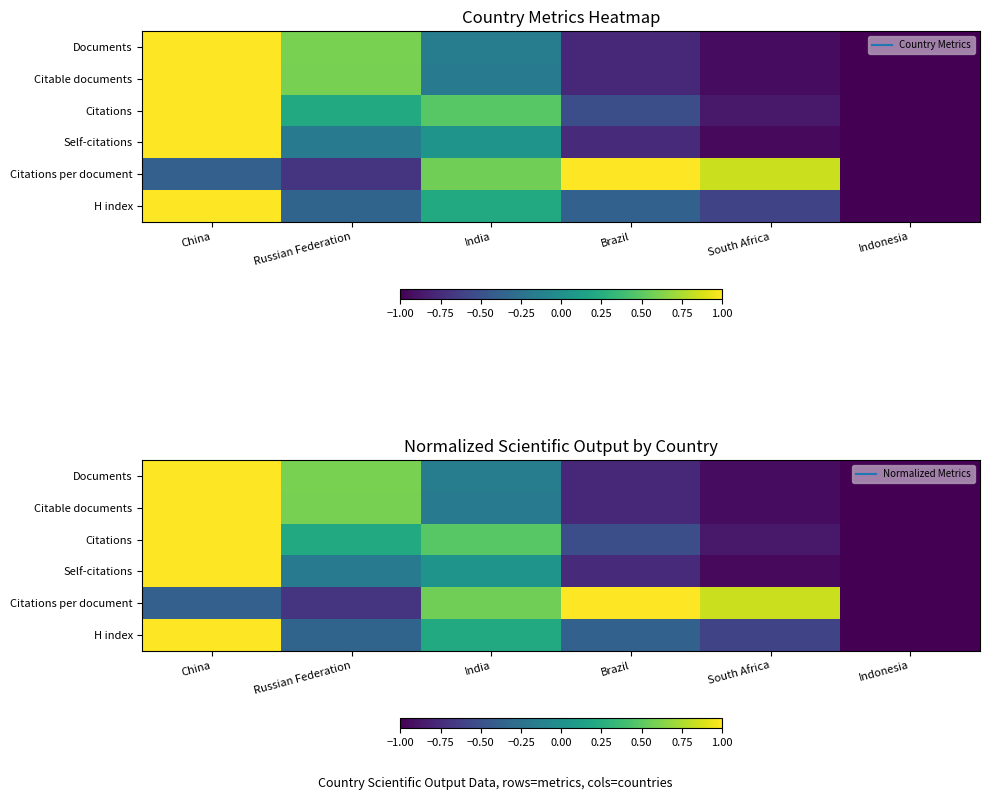

How many data points does each series have?

6